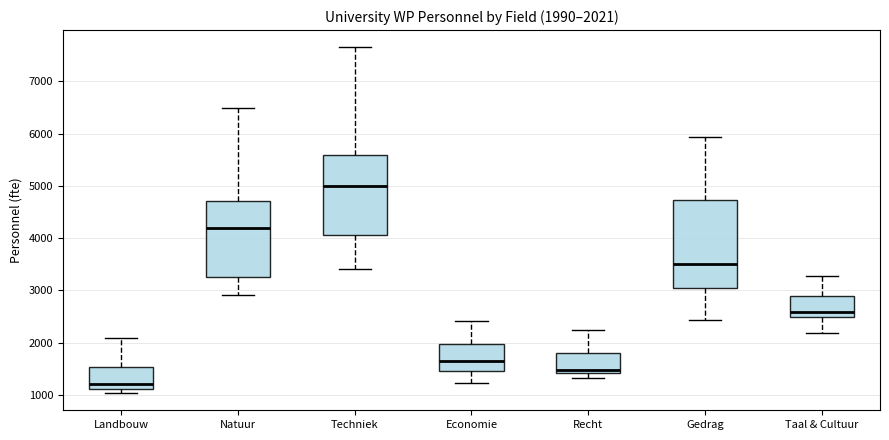

Comparing the boxes themselves (not the whiskers), which one is the tallest?

Gedrag